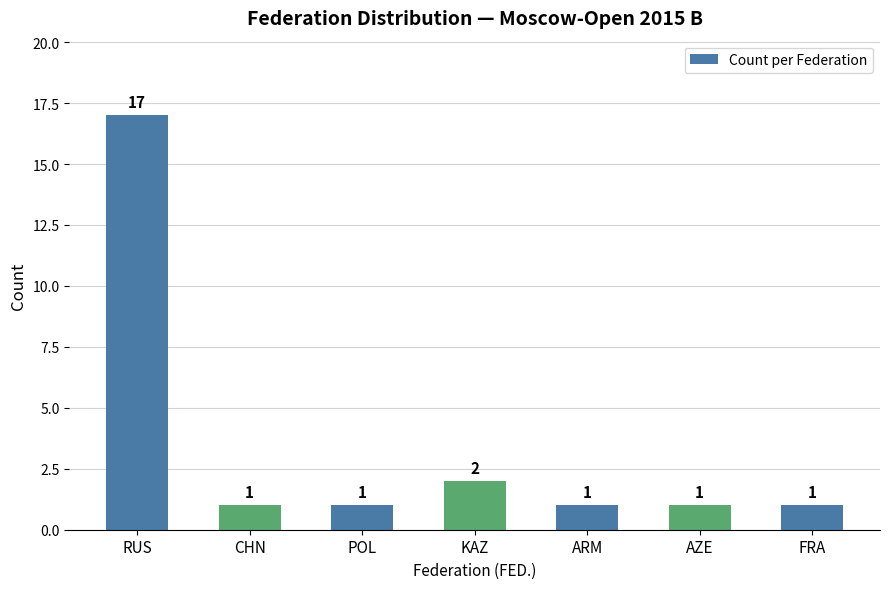

What is the value of the 1st bar from the left?

17